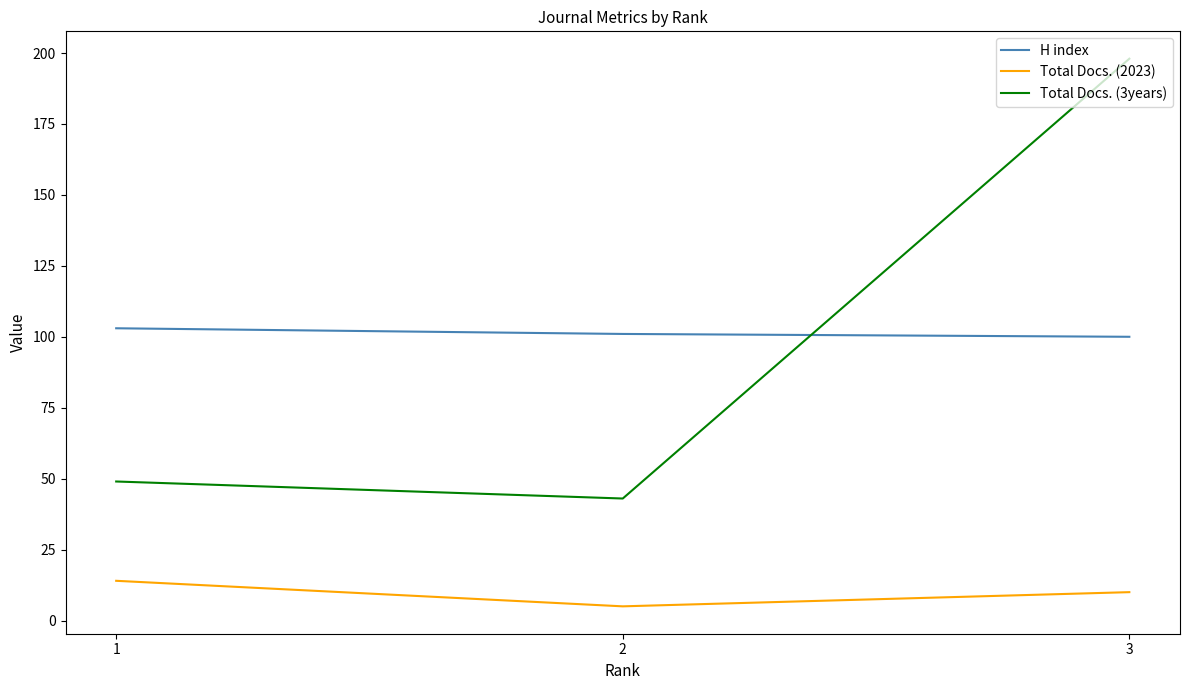

How many distinct data groups are displayed?

3